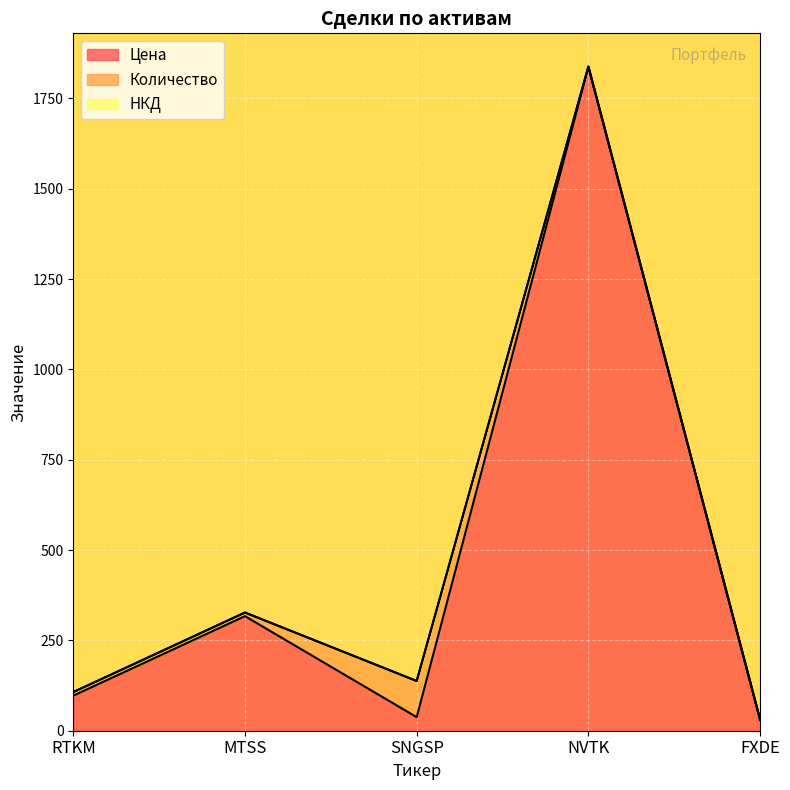

Rank the series at SNGSP from highest to lowest value.

Количество, Цена, НКД